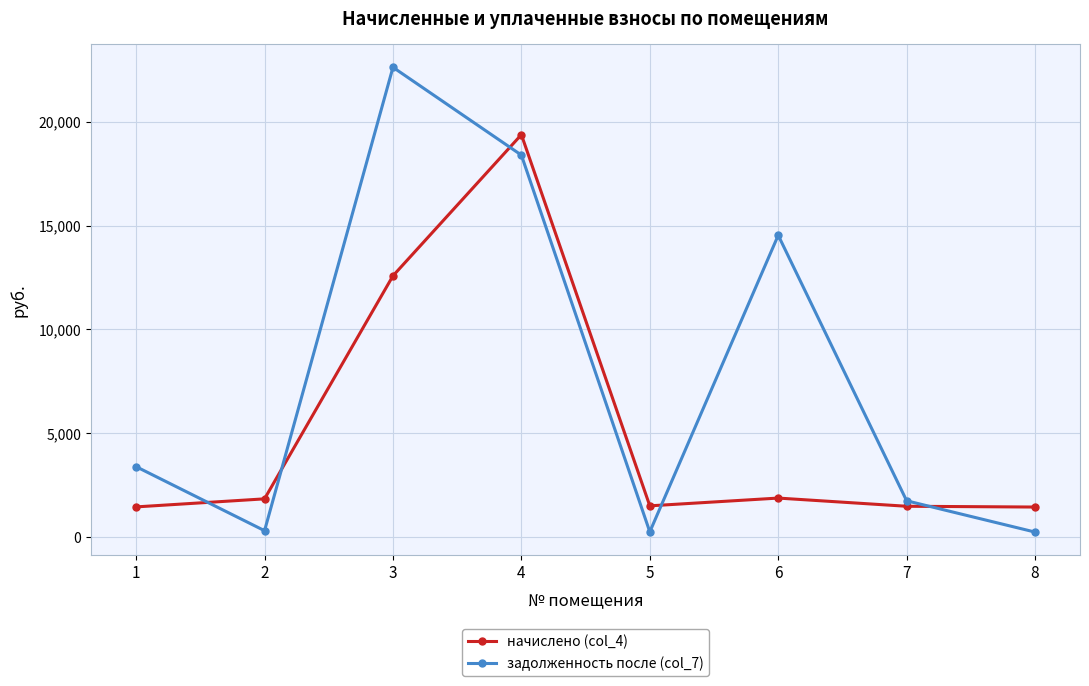

Which series has the largest total across all categories?

задолженность после (col_7)